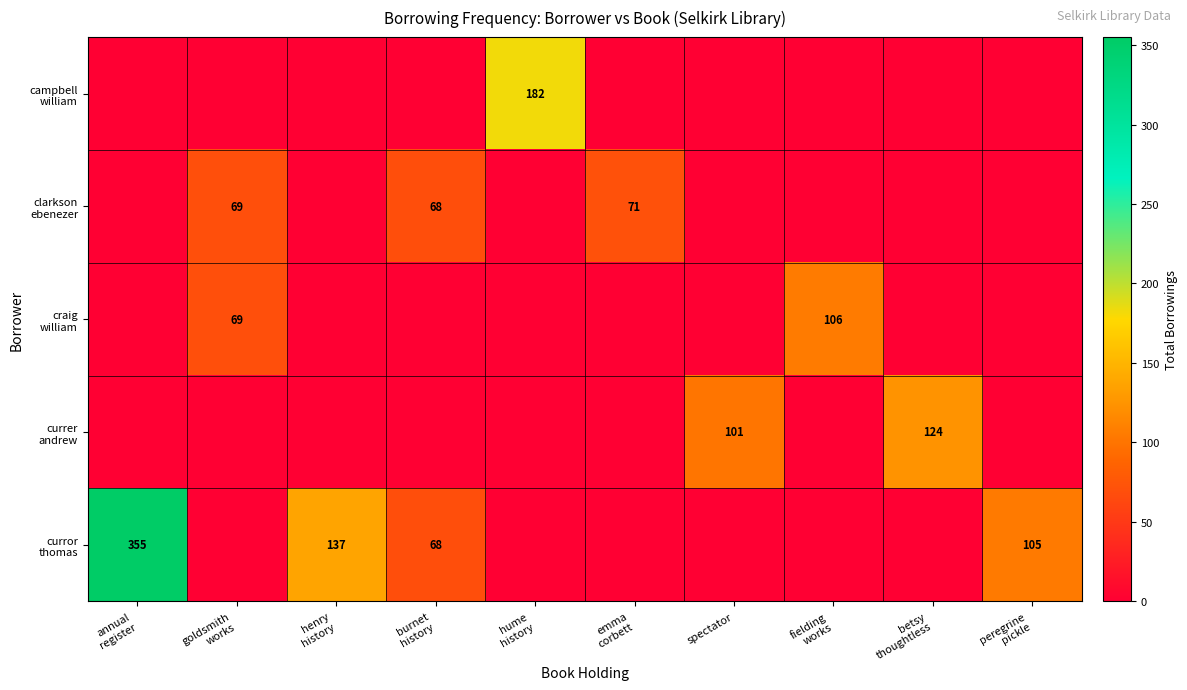

Which category has the highest value in the clarkson ebenezer series?

emma corbett